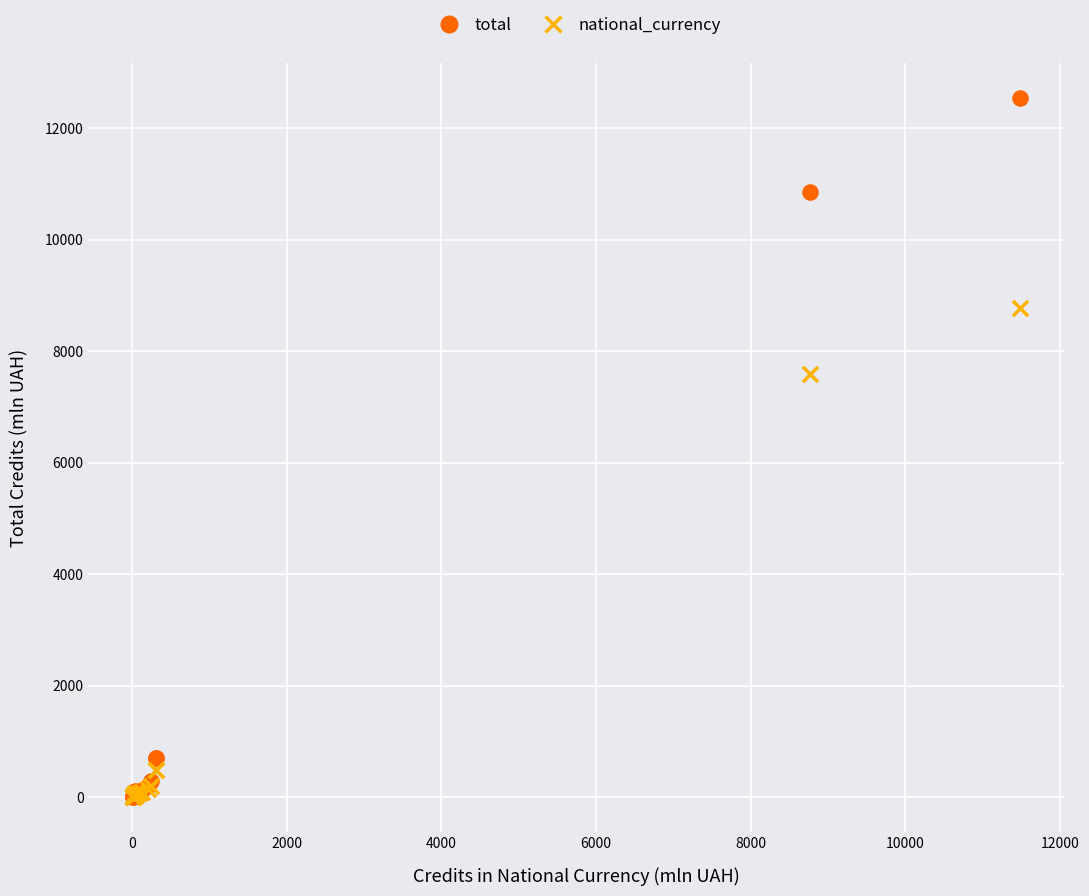

Across all series, what Y value is closest to 6275?

7600.1